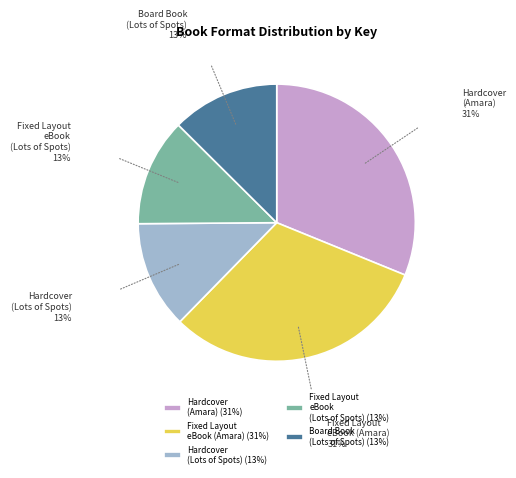

Does Fixed Layout eBook (Amara) represent more than half of the total?

No